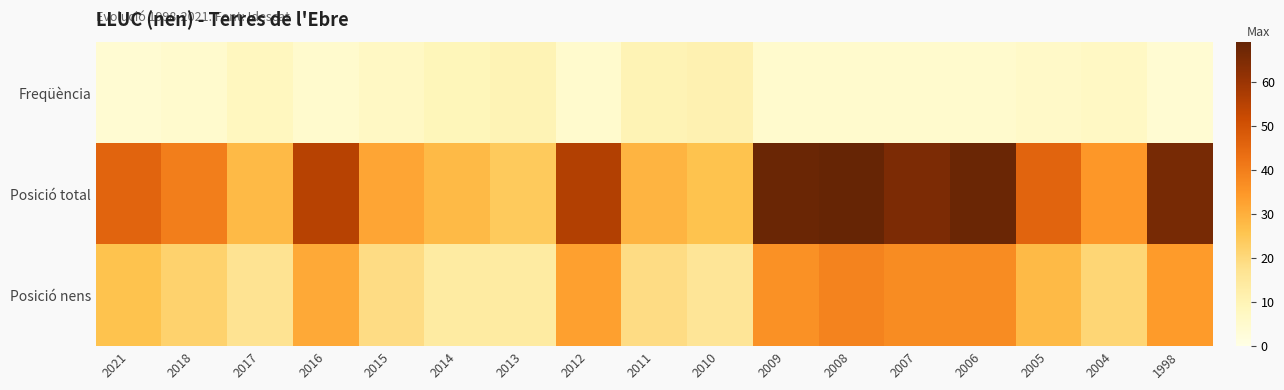

Reading left to right, transcribe all the data shown in this chart.

Freqüència: 2021=4	2018=5	2017=8	2016=5	2015=7	2014=9	2013=10	2012=5	2011=10	2010=11	2009=5	2008=5	2007=5	2006=5	2005=6	2004=7	1998=4
Posició total: 2021=46	2018=40	2017=28	2016=55	2015=32	2014=28	2013=24	2012=56	2011=29	2010=26	2009=68	2008=69	2007=65	2006=68	2005=46	2004=35	1998=66
Posició nens: 2021=26	2018=22	2017=17	2016=31	2015=19	2014=14	2013=14	2012=33	2011=19	2010=16	2009=36	2008=39	2007=37	2006=37	2005=28	2004=21	1998=34